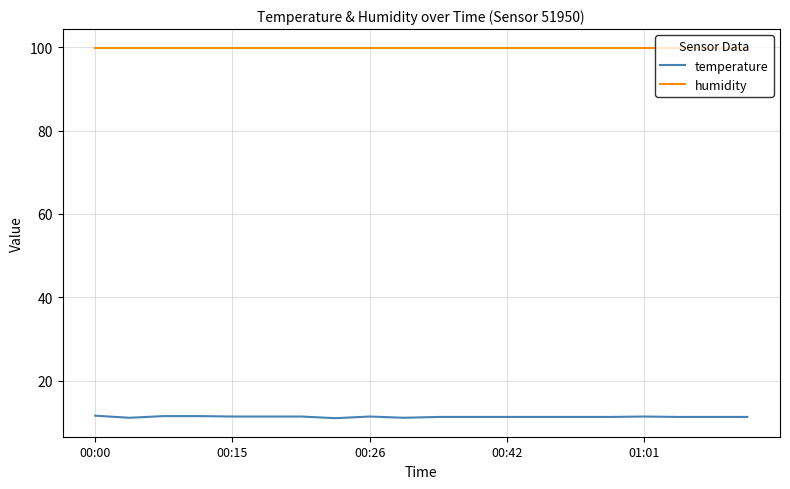

Rank the series by their maximum value, from lowest to highest.

temperature, humidity